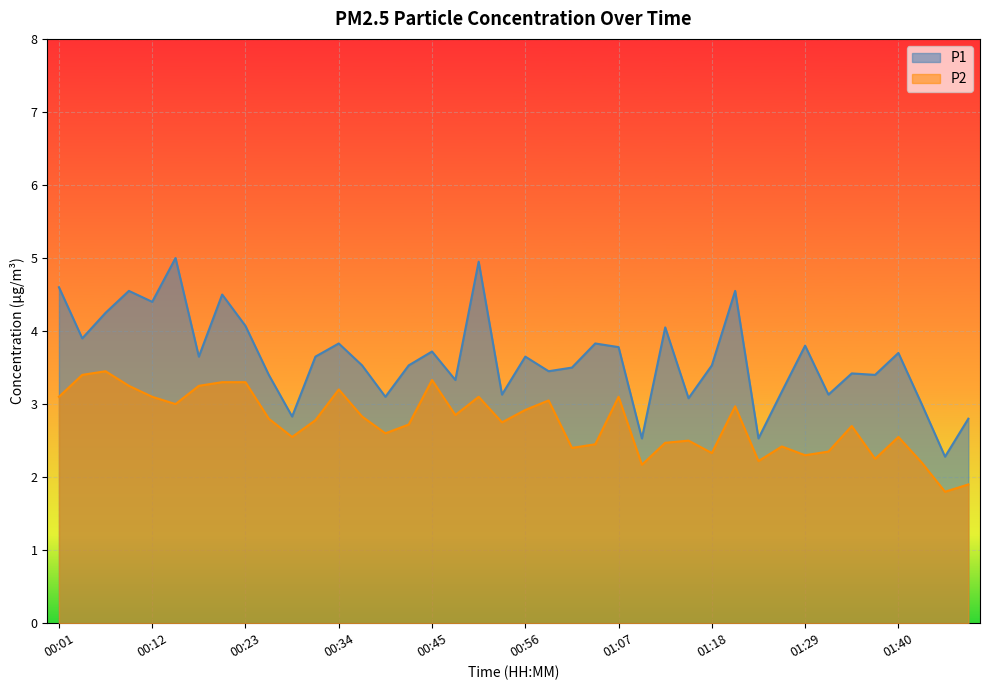

What is the greatest value displayed?

5.0